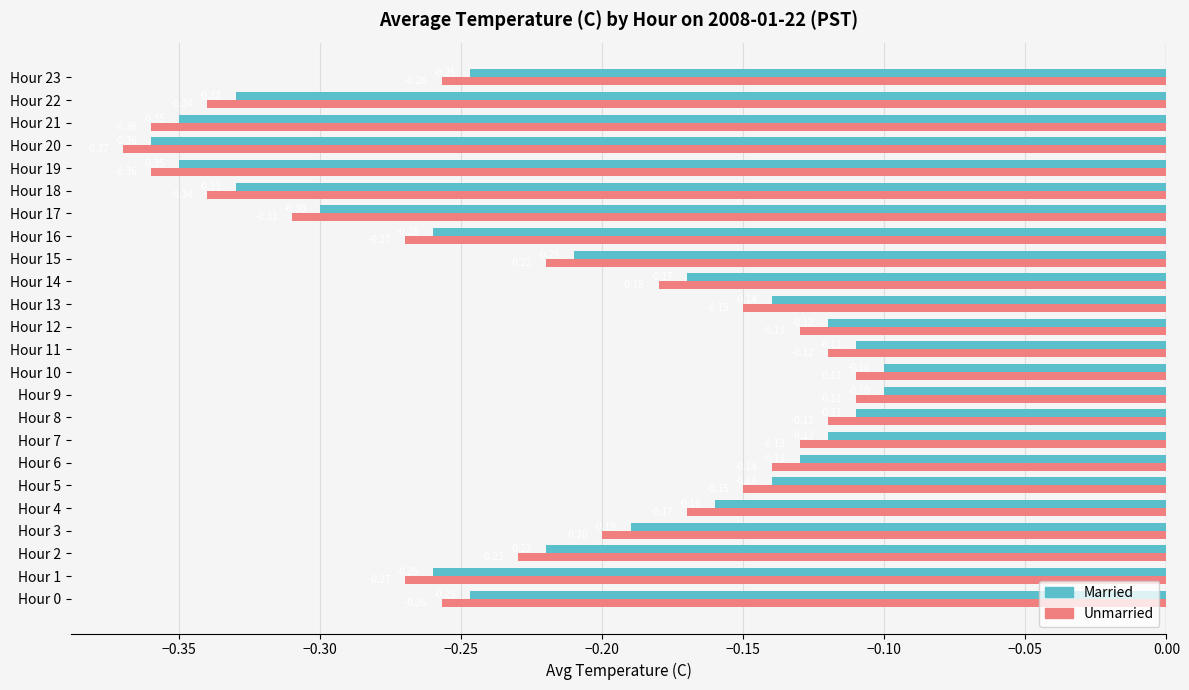

Count the number of data series in this chart.

2